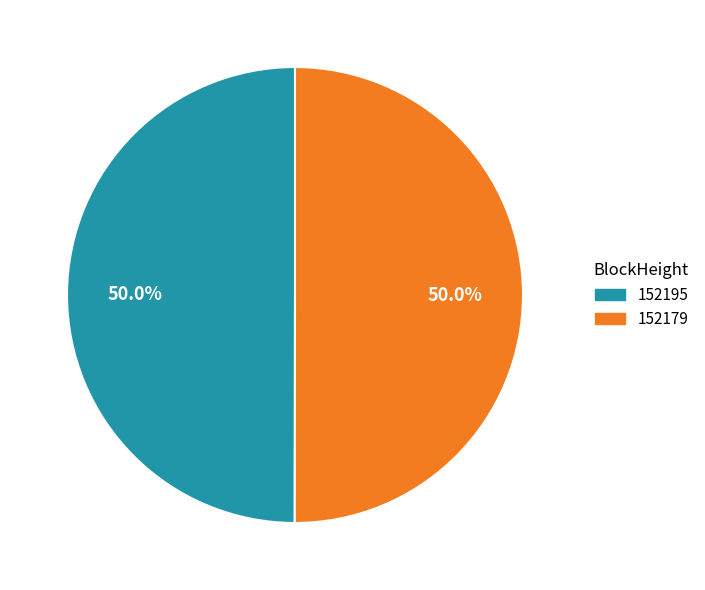

What portion of the pie excludes 152195?

50.0%